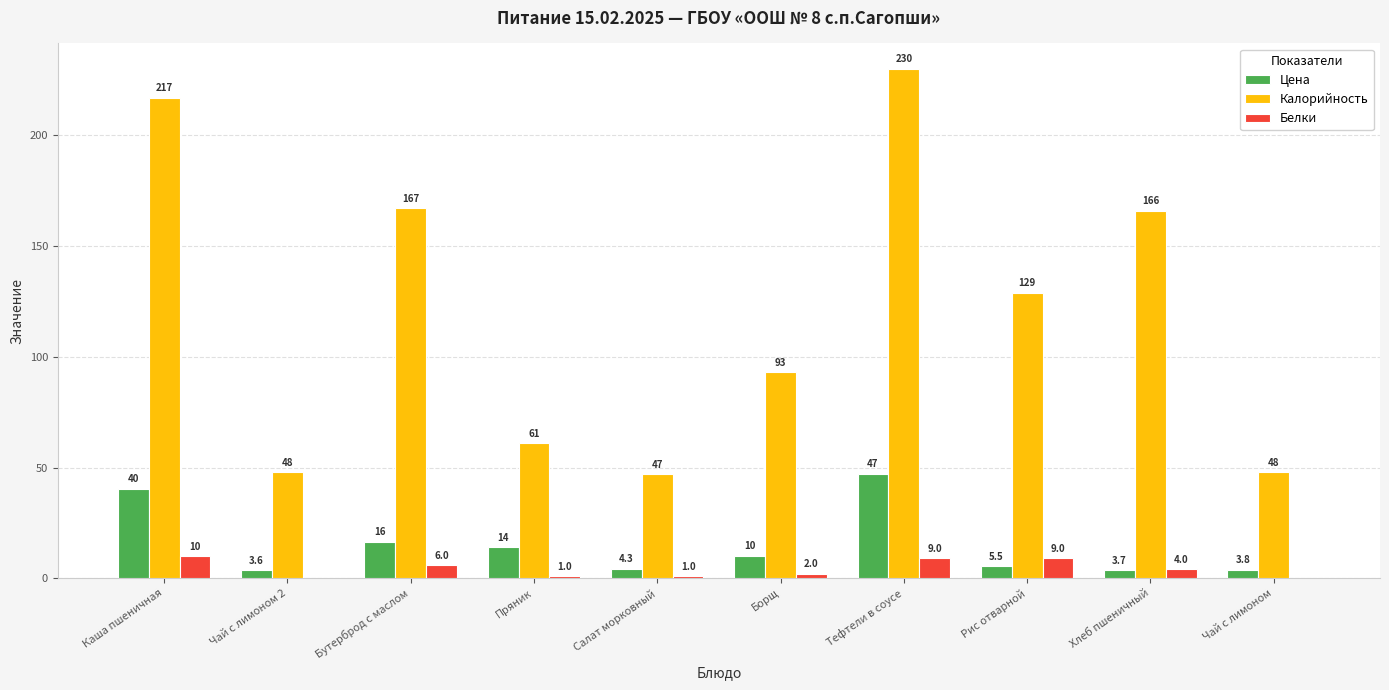

What is the sum of the Цена values at Тефтели в соусе and Чай с лимоном?

51.0